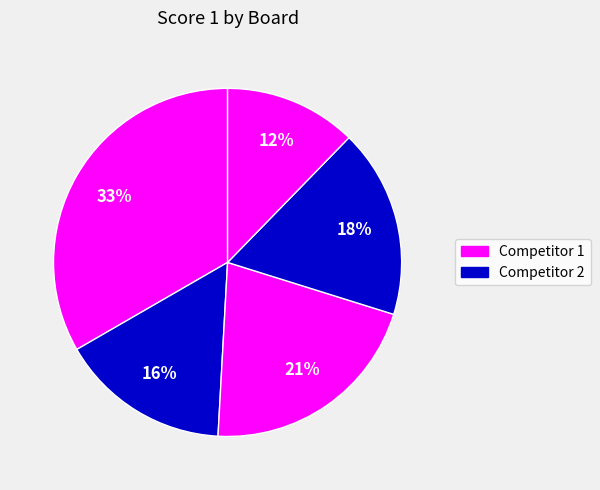

Count the number of slices in the pie.

5